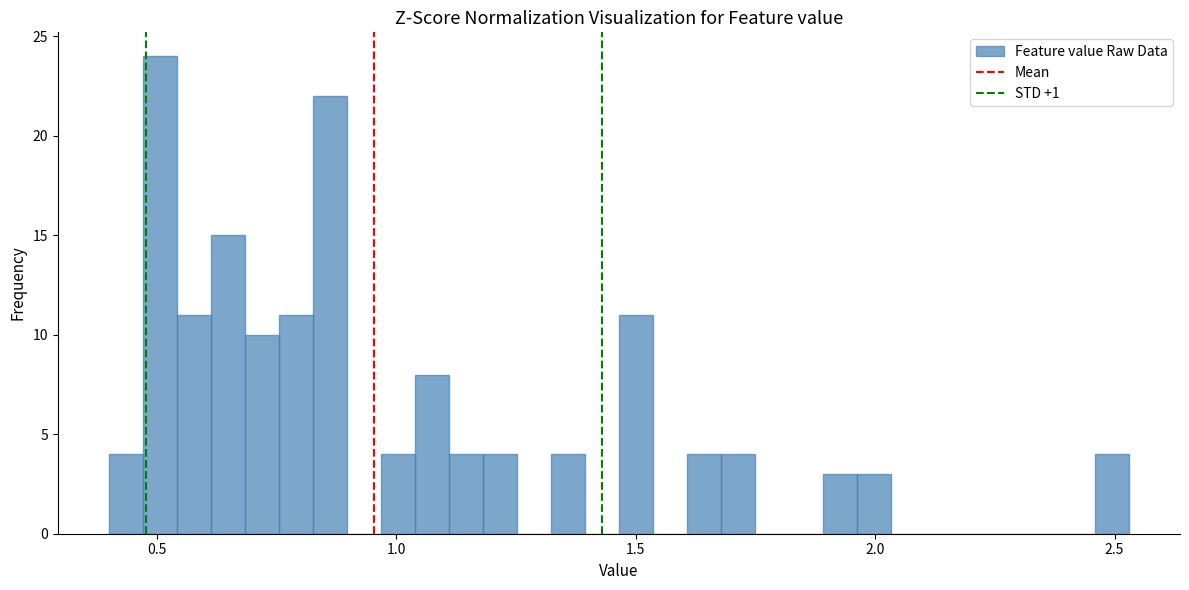

Around what value on the x-axis is the tallest bar? Give the approximate position of its centre, as read against the axis.

0.50